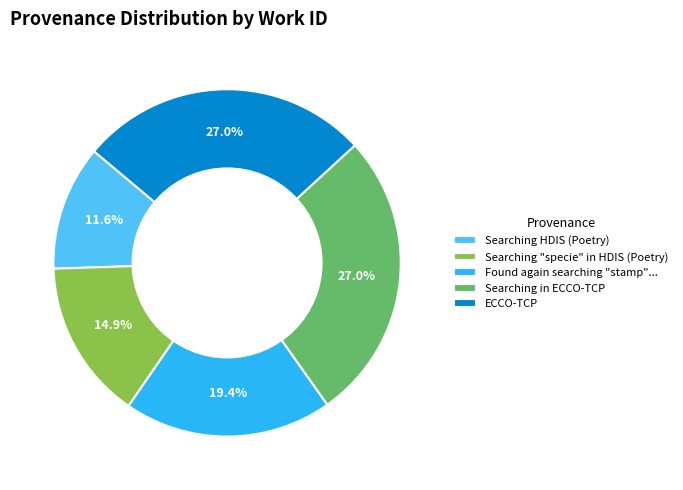

Does ECCO-TCP represent more than half of the total?

No